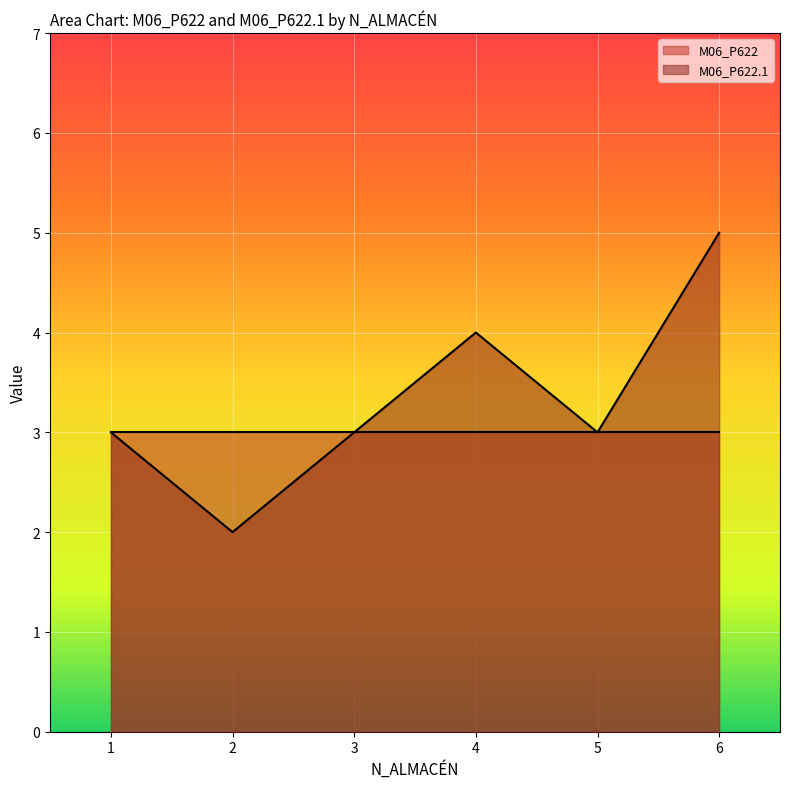

Reading left to right, extract all data points from this chart.

3	2	3	4	3	5